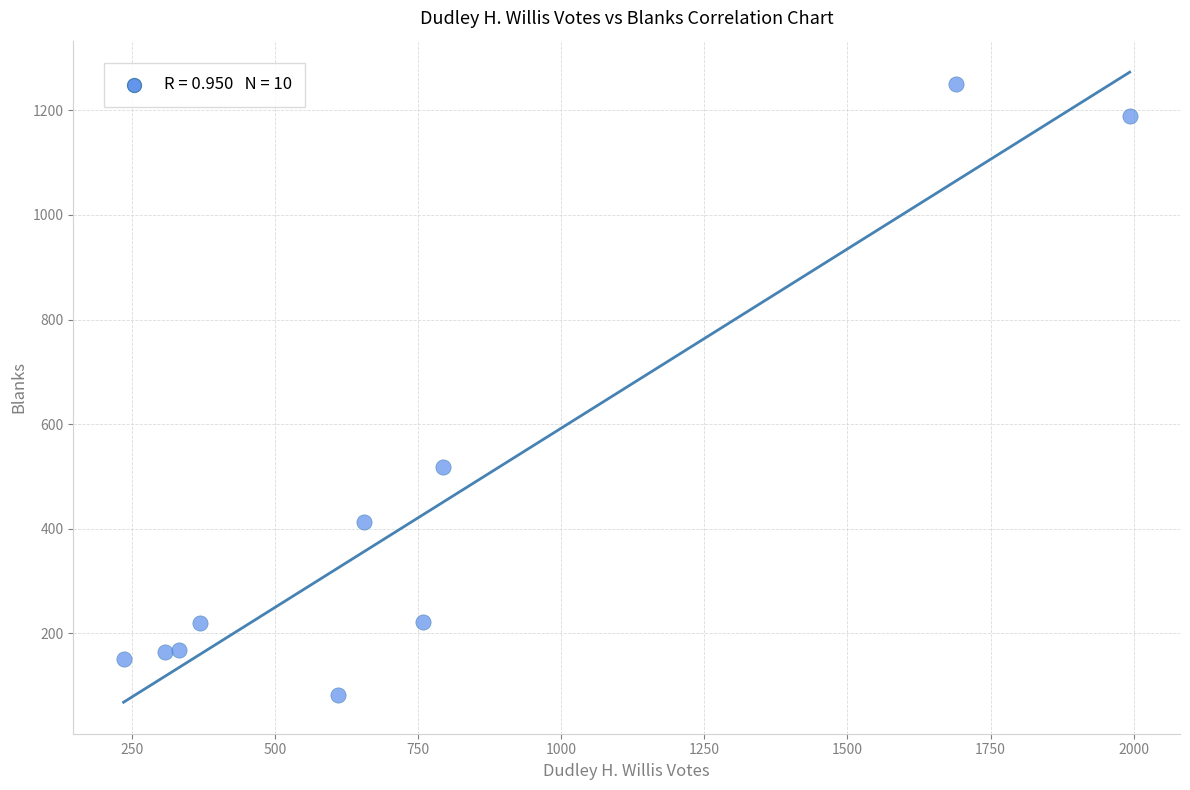

What Y value in the scatter plot is closest to 666?

517